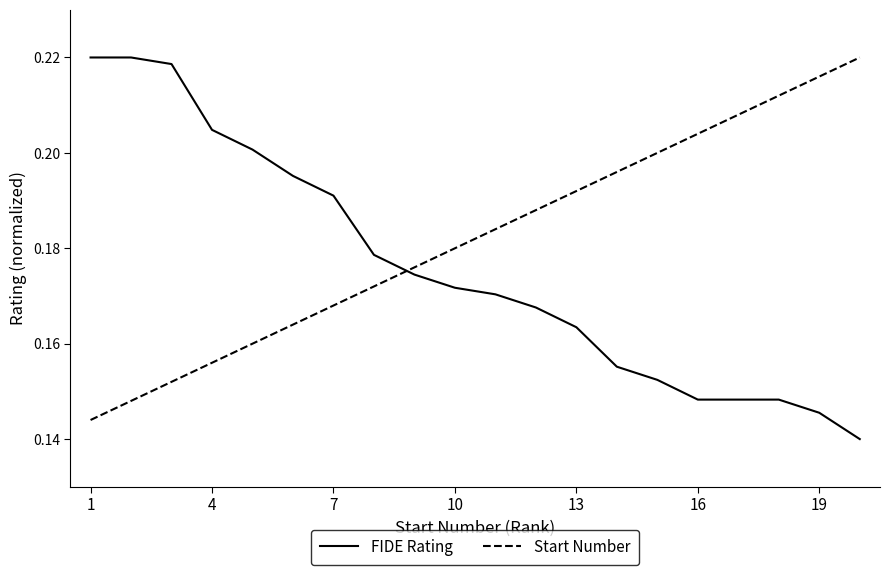

How many intersections are there between Start Number and FIDE Rating?

1